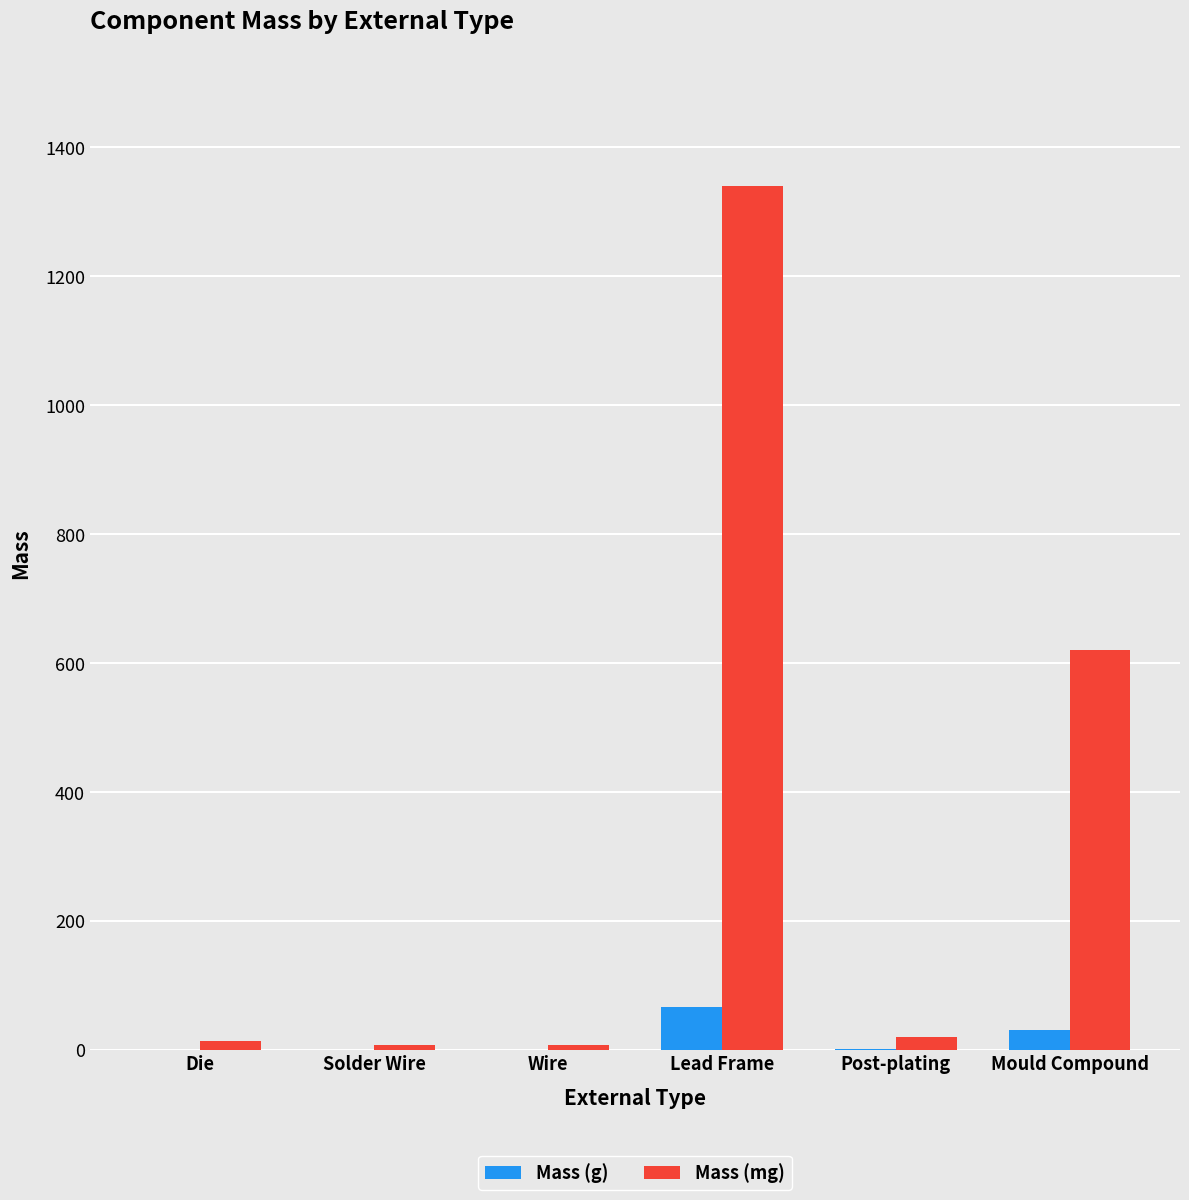

Does the chart contain stacked bars?

No